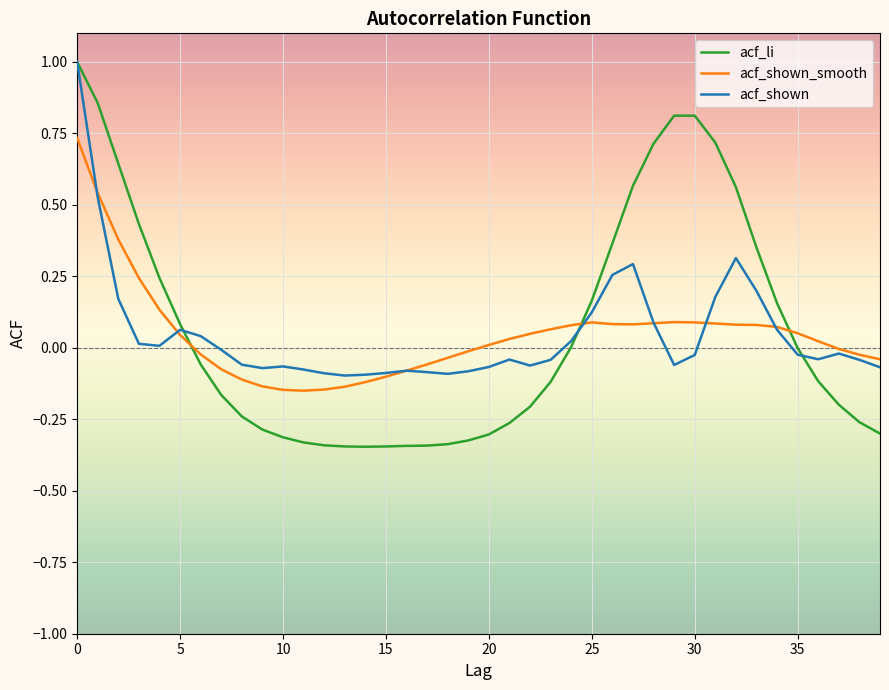

Which series has the largest range (max minus min)?

acf_li